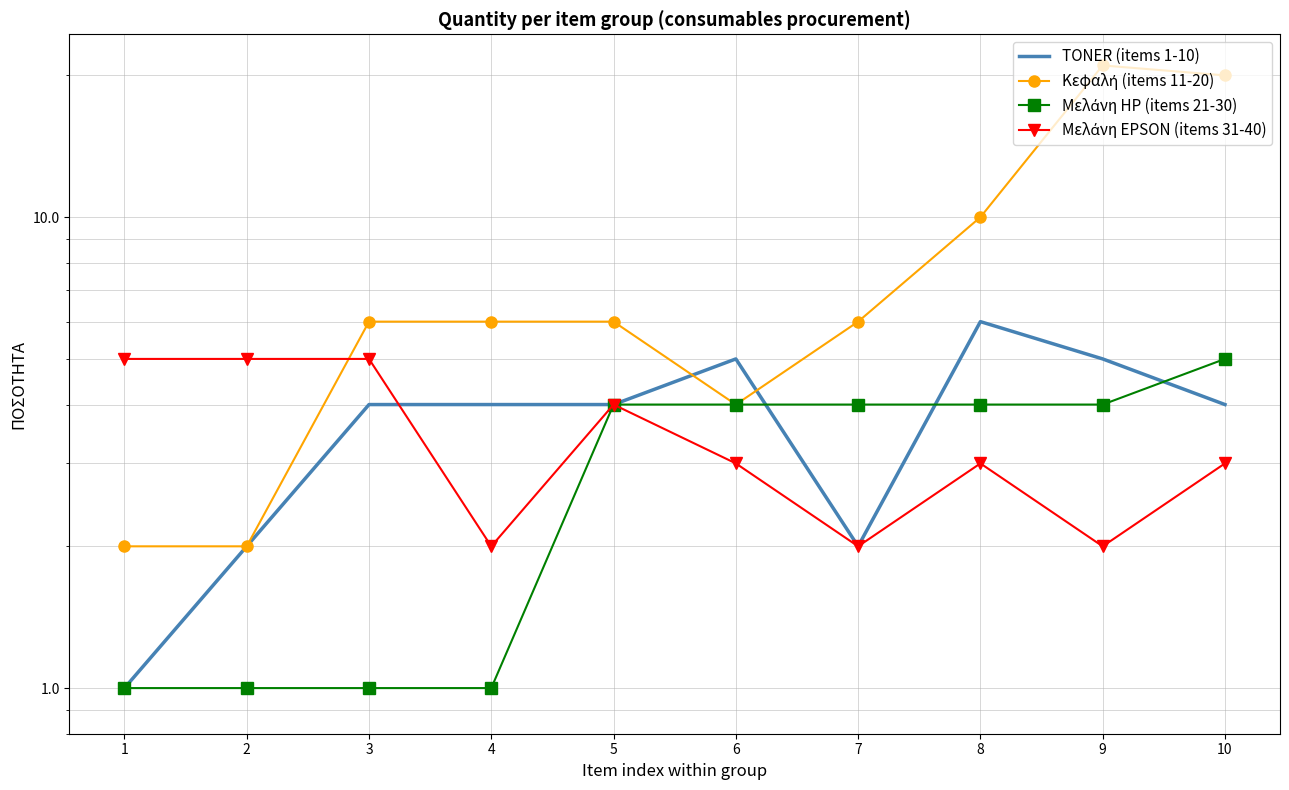

After their last crossing, which series has the higher values: Μελάνη HP (items 21-30) or TONER (items 1-10)?

Μελάνη HP (items 21-30)